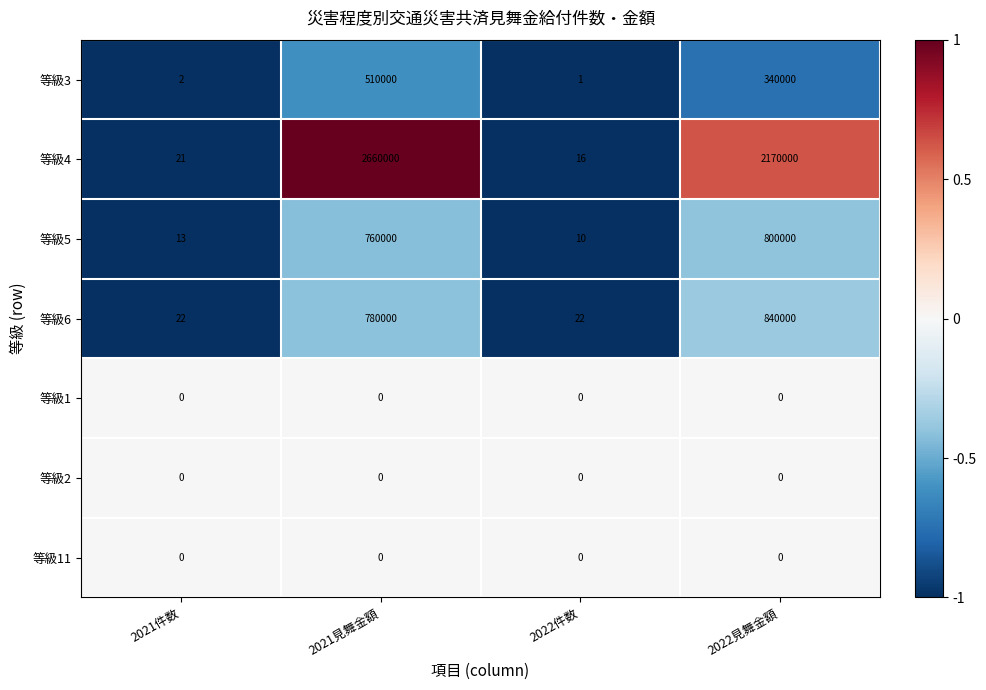

Reading right to left, extract all data points from this chart.

等級3: 2022見舞金額=340000	2022件数=1	2021見舞金額=510000	2021件数=2
等級4: 2022見舞金額=2170000	2022件数=16	2021見舞金額=2660000	2021件数=21
等級5: 2022見舞金額=800000	2022件数=10	2021見舞金額=760000	2021件数=13
等級6: 2022見舞金額=840000	2022件数=22	2021見舞金額=780000	2021件数=22
等級1: 2022見舞金額=0	2022件数=0	2021見舞金額=0	2021件数=0
等級2: 2022見舞金額=0	2022件数=0	2021見舞金額=0	2021件数=0
等級11: 2022見舞金額=0	2022件数=0	2021見舞金額=0	2021件数=0